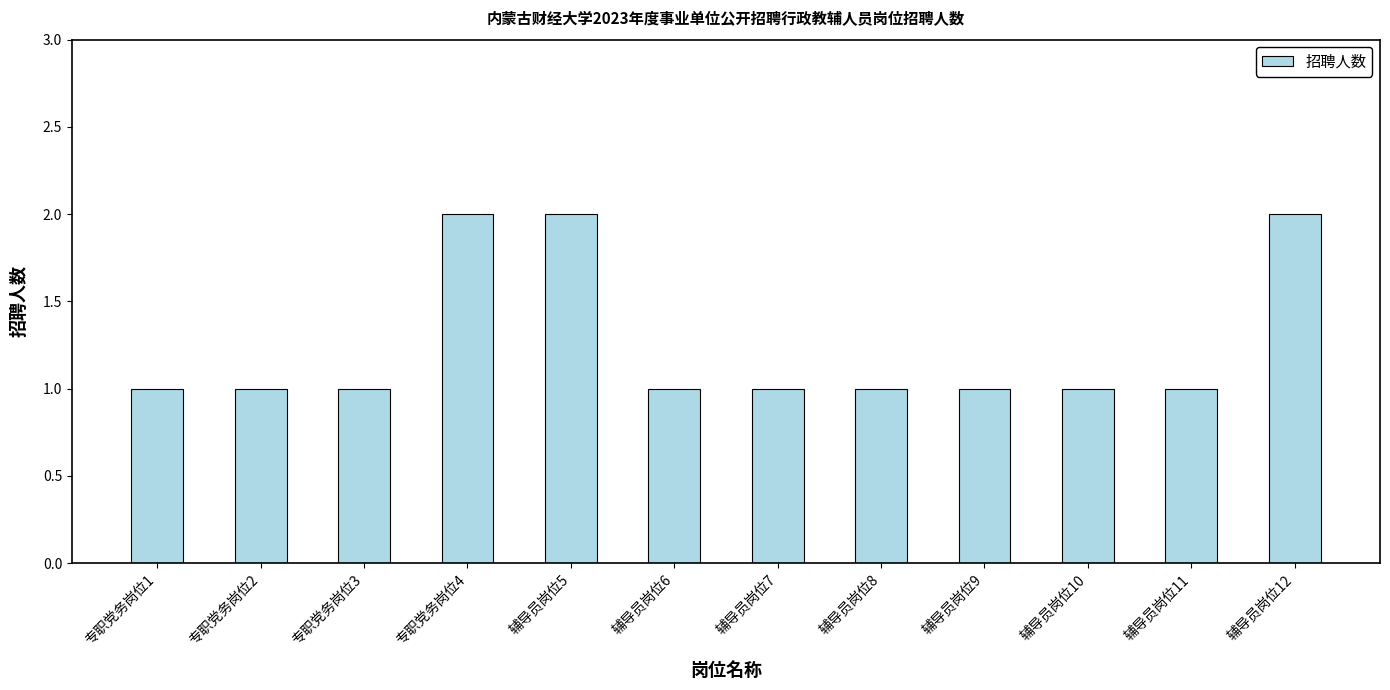

How many data points does each series have?

12